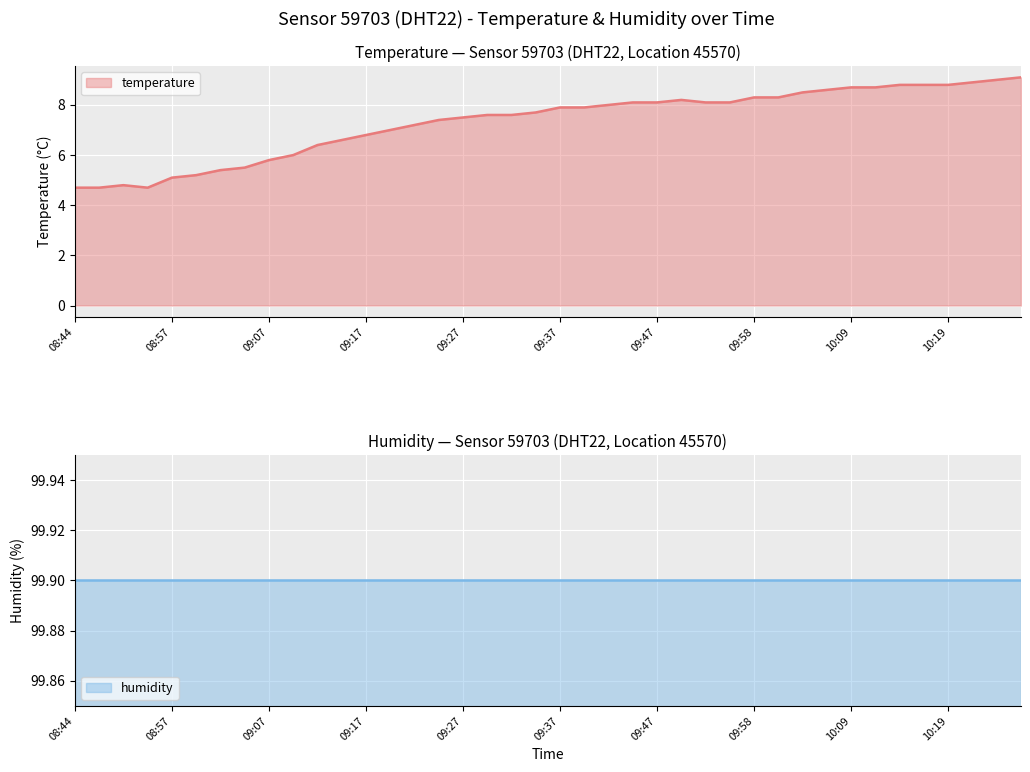

Rank the categories by value from lowest to highest.

08:44, 08:47, 08:52, 08:49, 08:57, 09:00, 09:02, 09:04, 09:07, 09:09, 09:12, 09:14, 09:17, 09:19, 09:22, 09:24, 09:27, 09:29, 09:32, 09:34, 09:37, 09:39, 09:42, 09:45, 09:47, 09:53, 09:55, 09:50, 09:58, 10:00, 10:04, 10:06, 10:09, 10:11, 10:14, 10:17, 10:19, 10:22, 10:24, 10:27